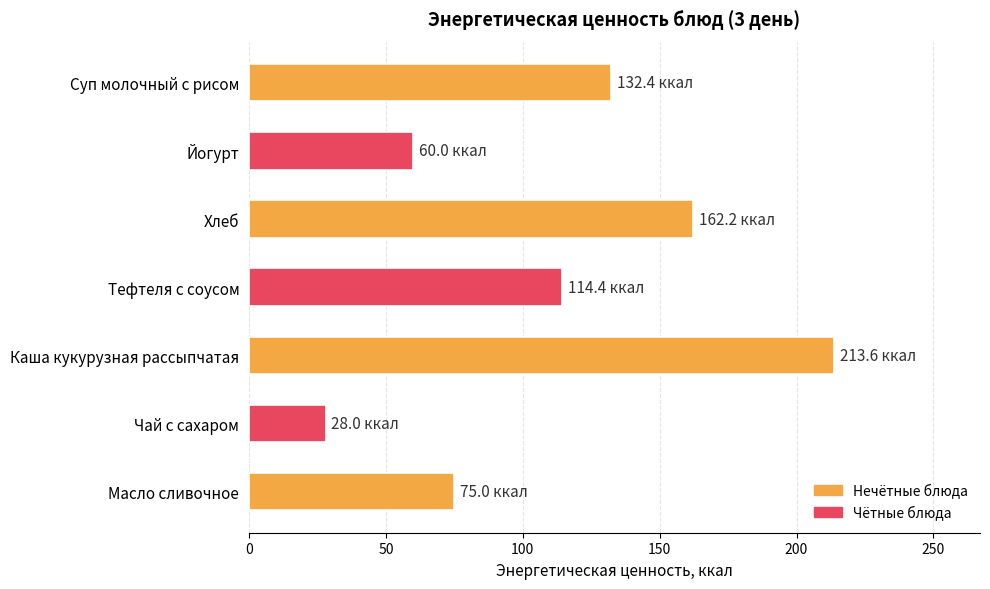

What is the label of the 2nd bar from the top?

Йогурт